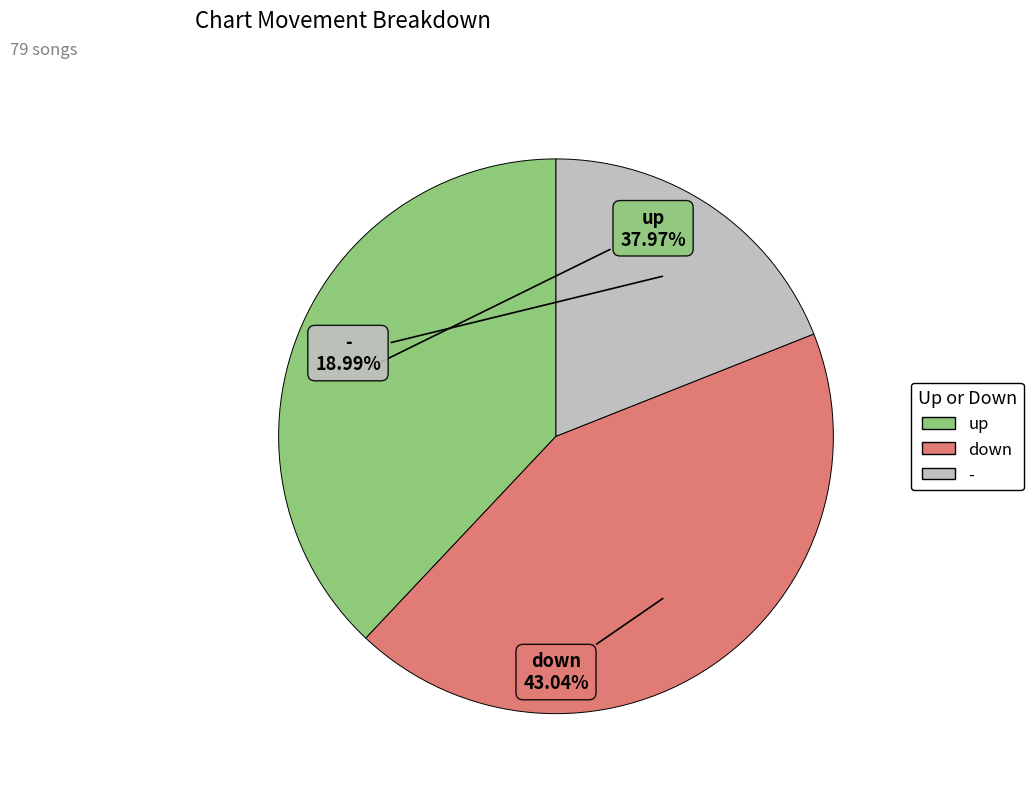

What percentage do down and up together represent?

81.0%